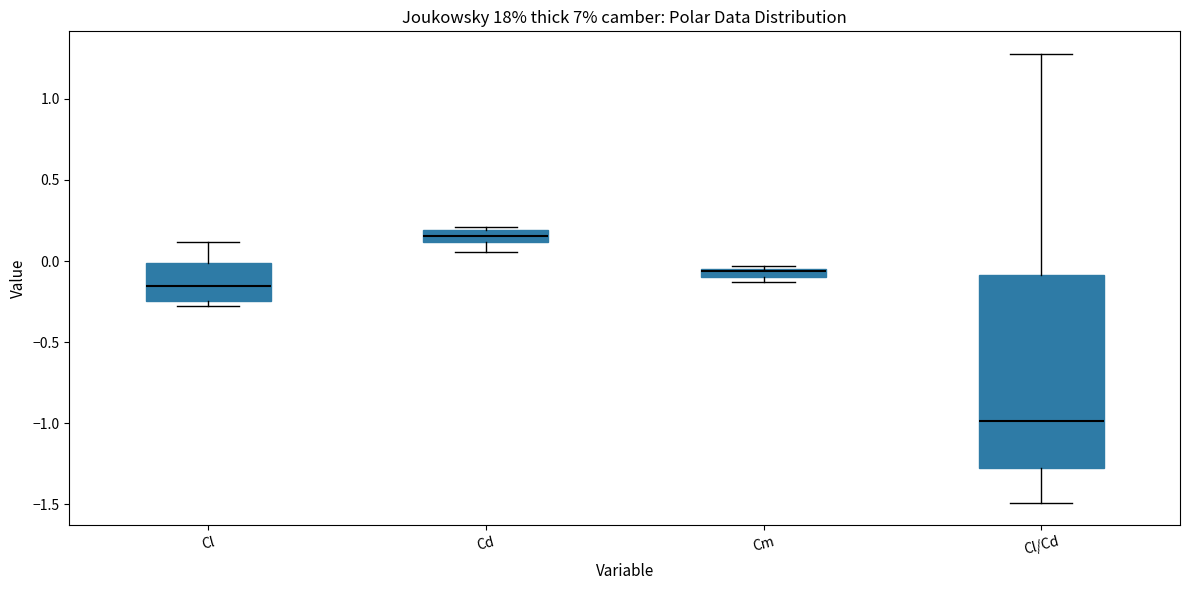

Where does the median line of the box for Cl sit on the y-axis? The values are not printed on the chart, so give them approximately, as read against the axis.

-0.15